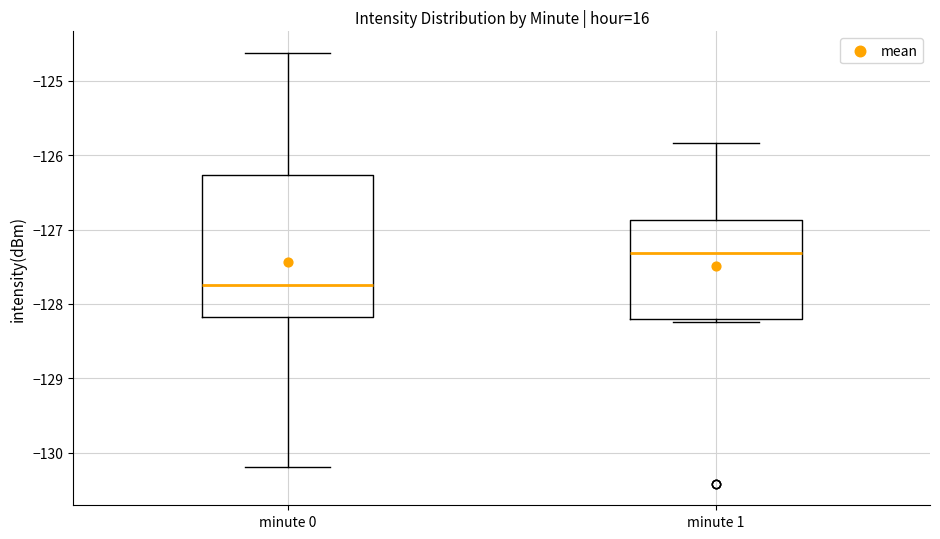

Reading left to right, read every box against the y-axis: the position of its median line, the range the box covers, and the ends of its whiskers. The values are not printed on the chart, so give them approximately, as read against the axis.

minute 0: median -127.7, box -128.2 to -126.3, whiskers -130.2 to -124.6
minute 1: median -127.3, box -128.2 to -126.9, whiskers -128.2 (just below the box's lower edge) to -125.8